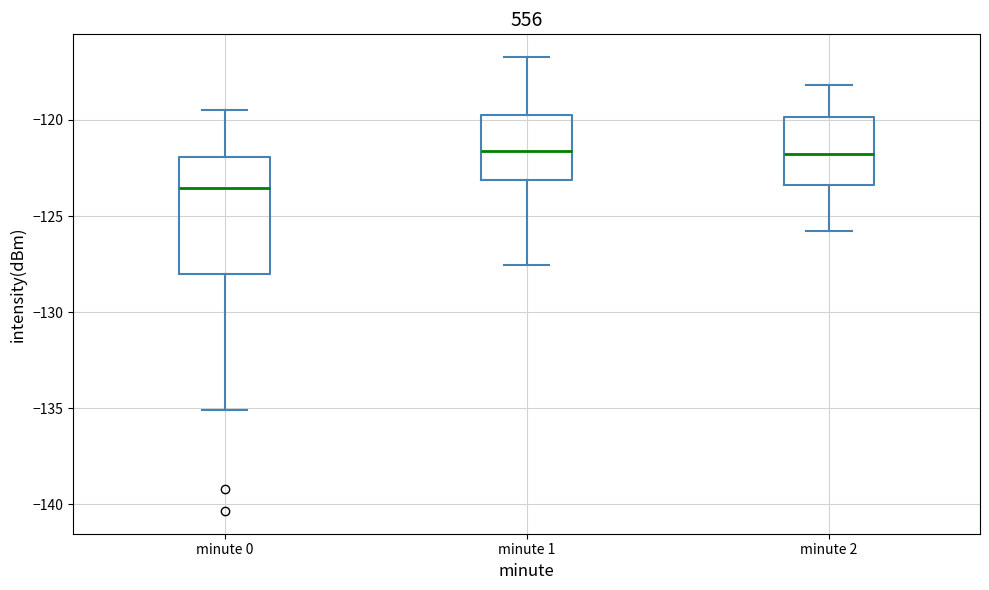

Where is the lower edge of the box for minute 2 on the y-axis? The values are not printed on the chart, so give them approximately, as read against the axis.

-123.5